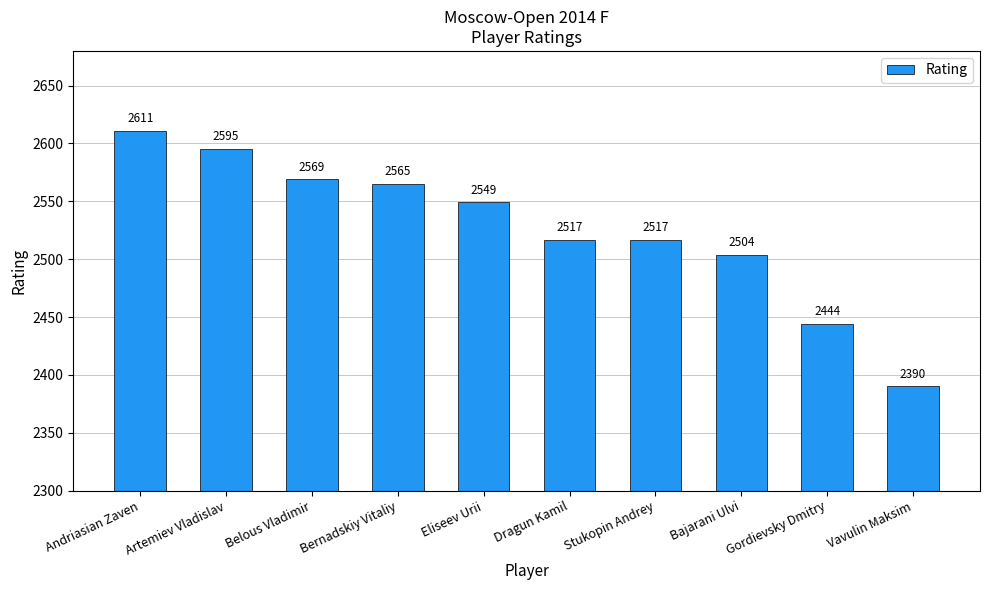

What is the difference between the maximum and second lowest values?

167